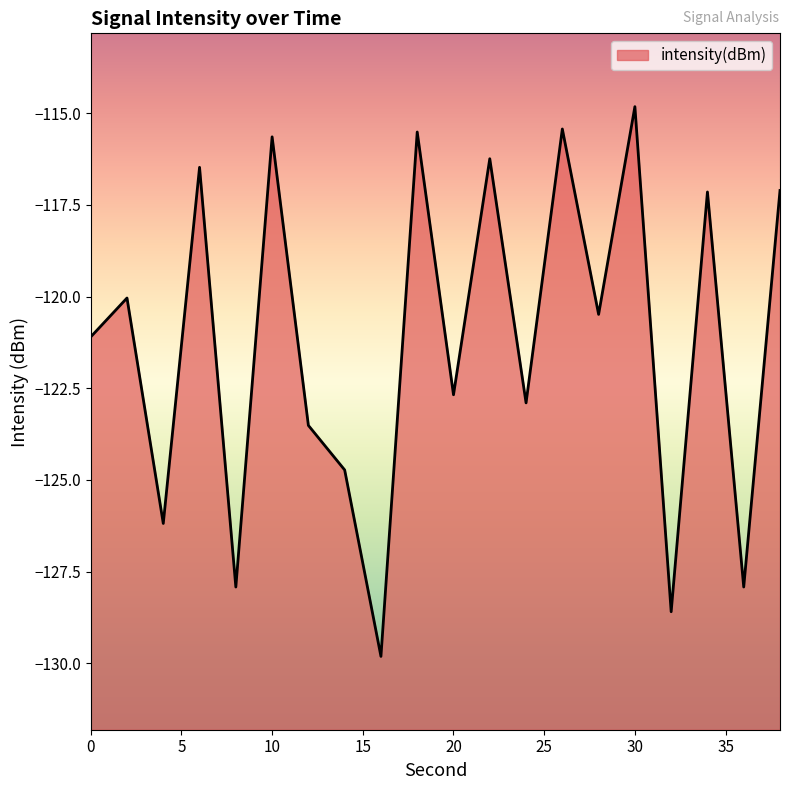

Reading left to right, what are all the values shown in this chart?

-121.1	-120.0	-126.2	-116.5	-127.9	-115.6	-123.5	-124.7	-129.8	-115.5	-122.7	-116.2	-122.9	-115.4	-120.5	-114.8	-128.6	-117.1	-127.9	-117.1